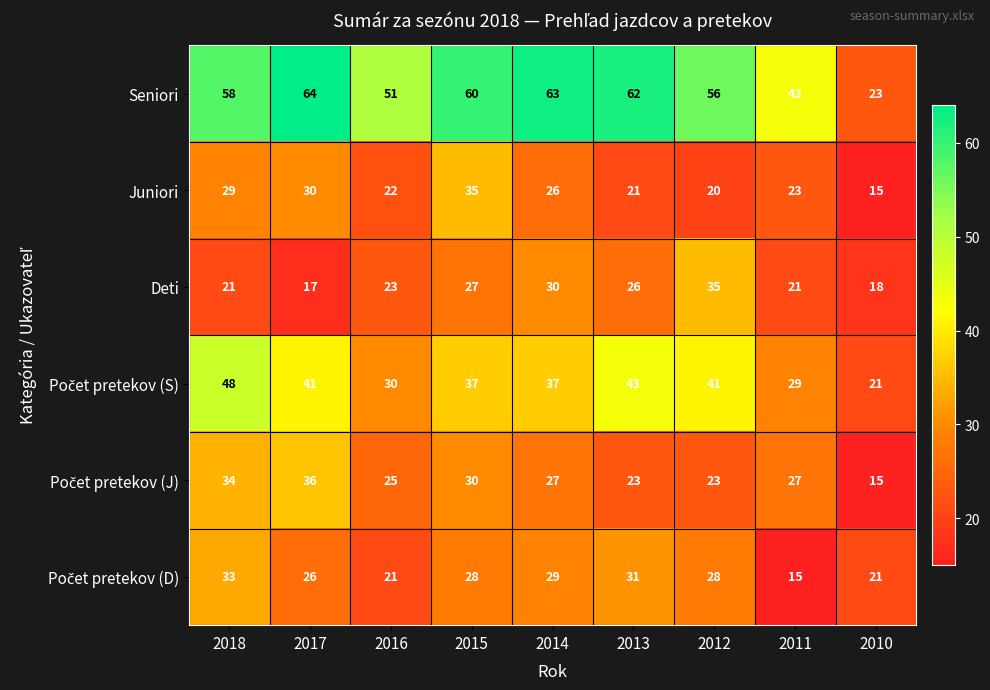

What is the difference between the Deti values at 2012 and 2013?

9